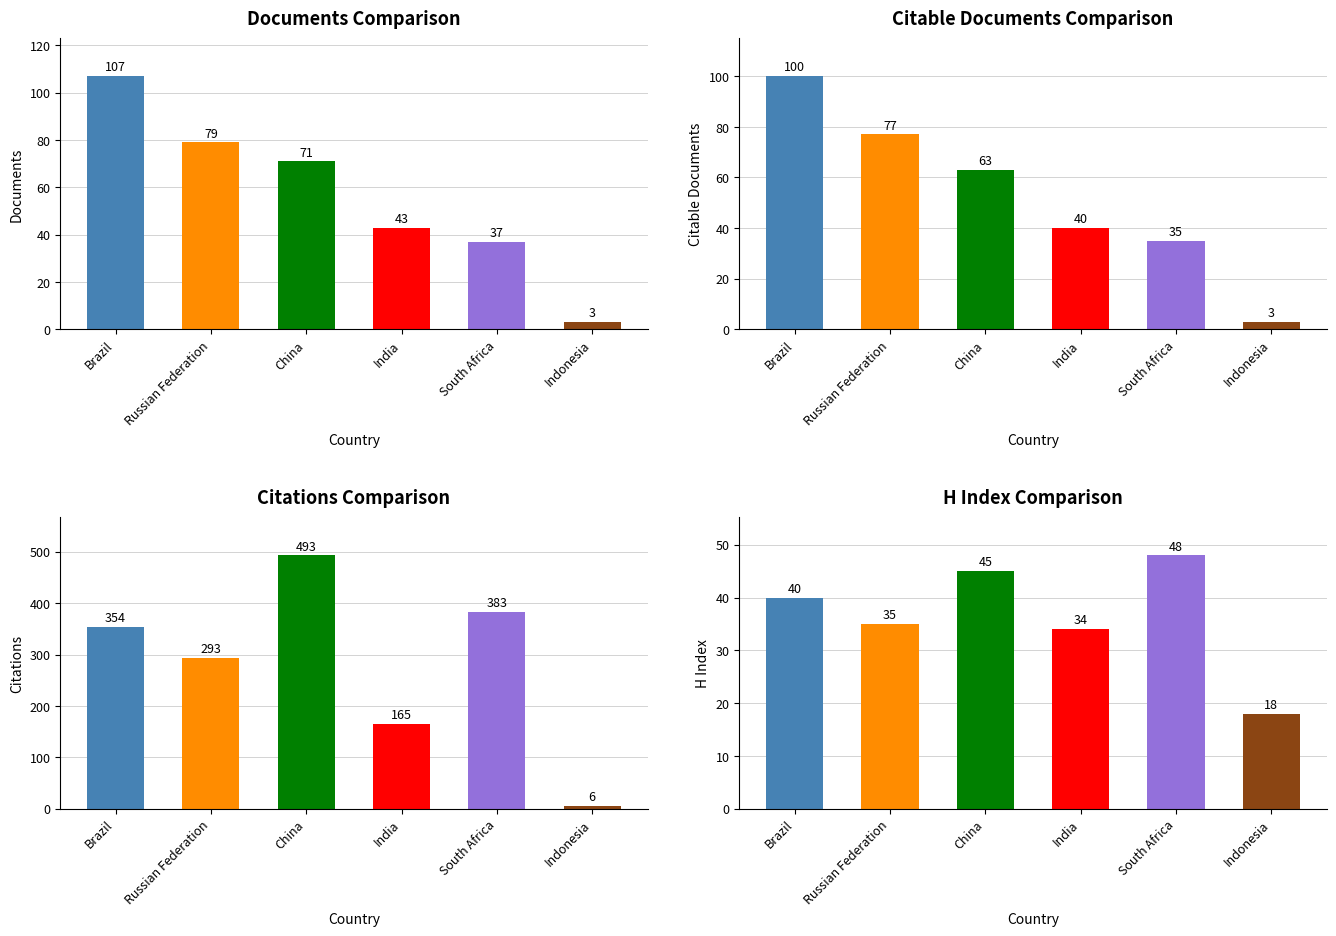

Which series has the widest spread of values?

Citations